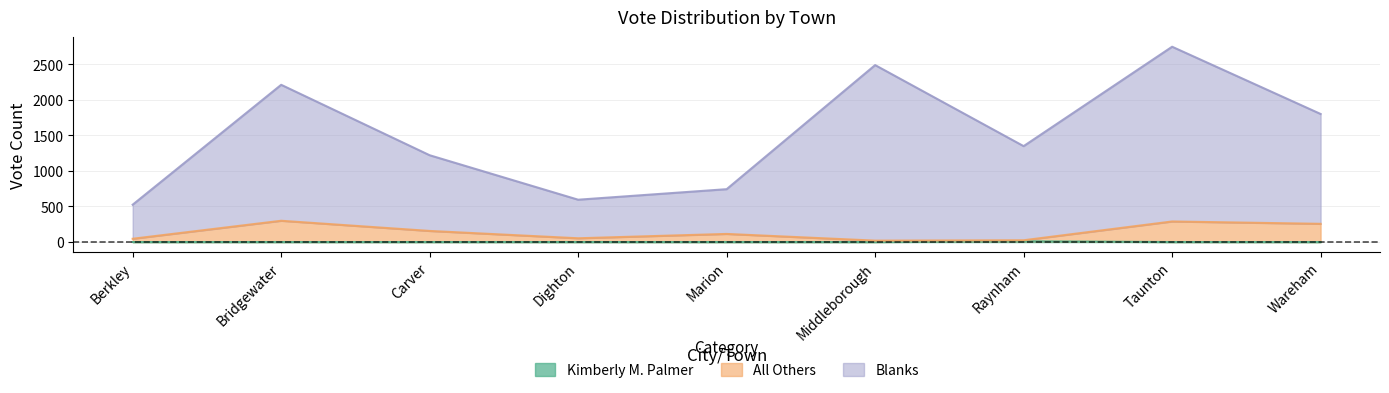

True or false: Blanks and Kimberly M. Palmer intersect in this chart.

False